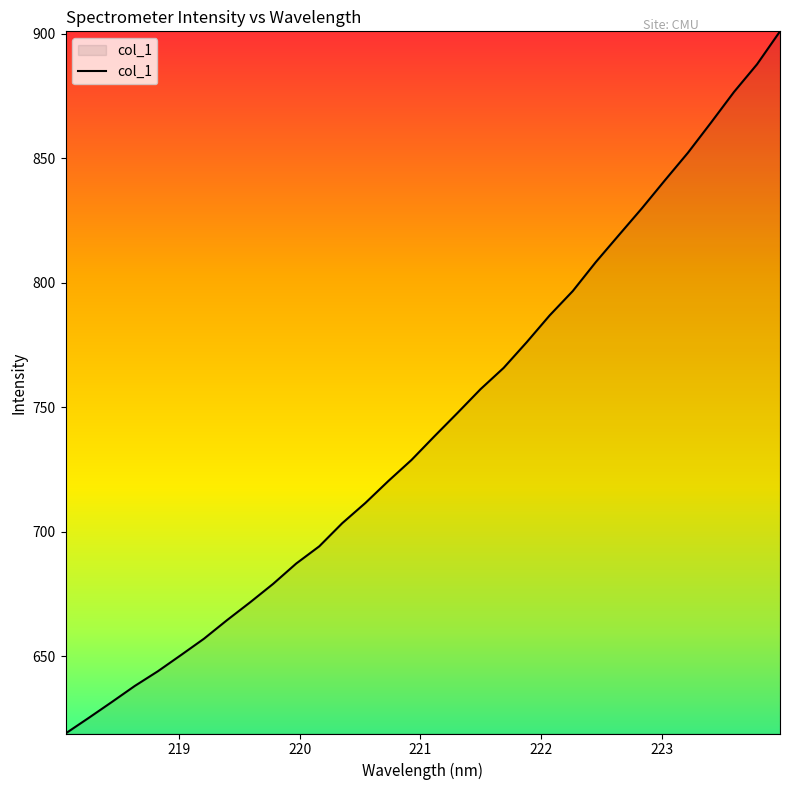

What is the smallest value displayed?

618.9